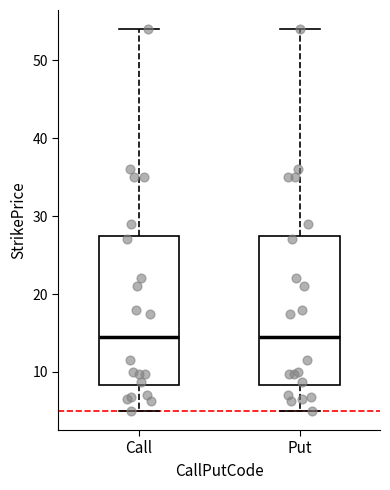

Where is the upper edge of the box for Put on the y-axis? The values are not printed on the chart, so give them approximately, as read against the axis.

28